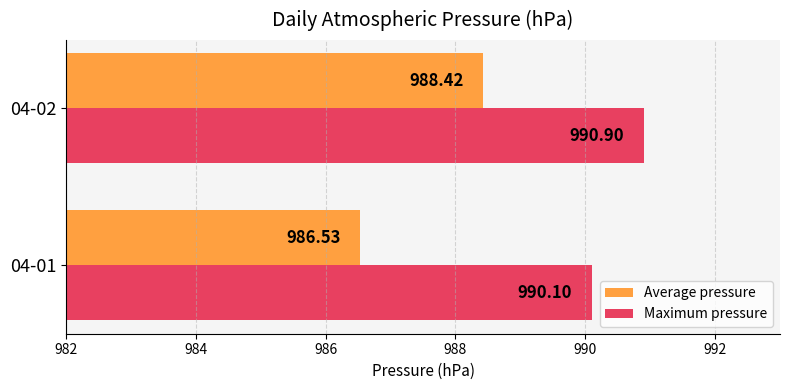

How many series are shown in this chart?

2